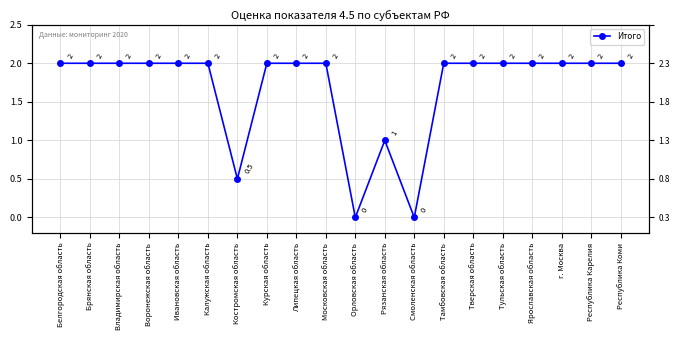

What is the sum of the values at Воронежская область and г. Москва?

4.0